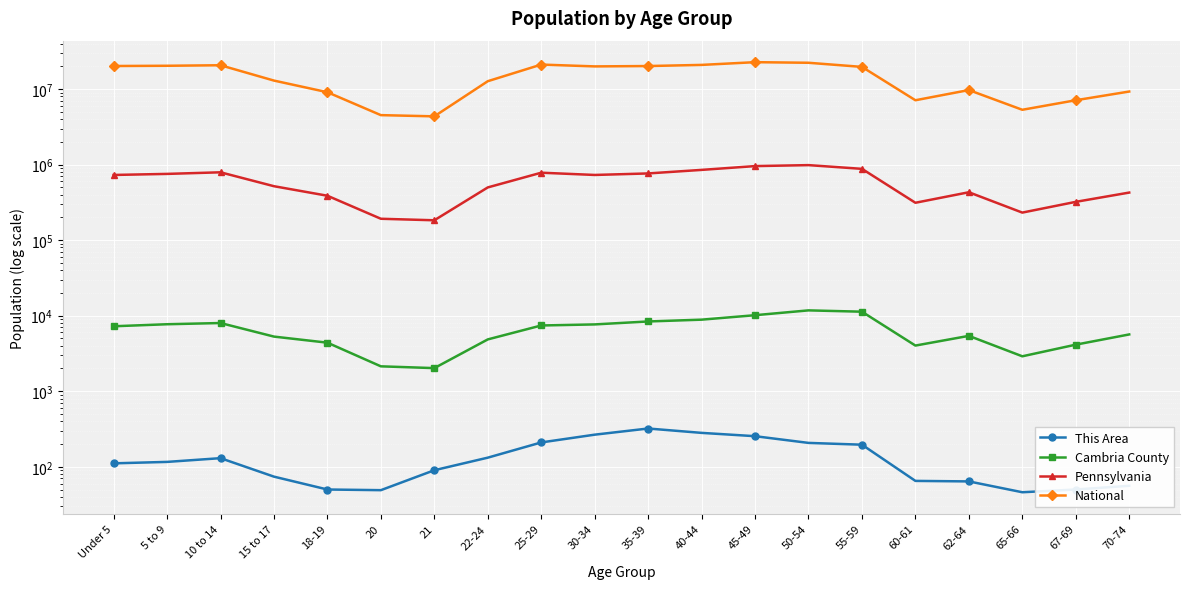

At which label is National closest to 13531442?

15 to 17